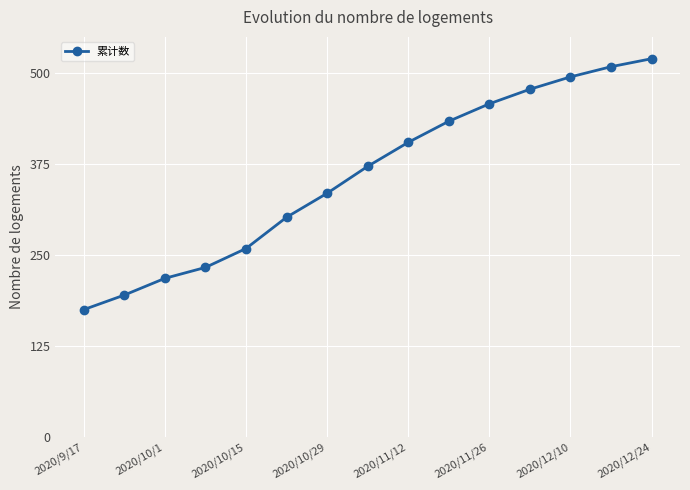

Count the number of categories in the chart.

15